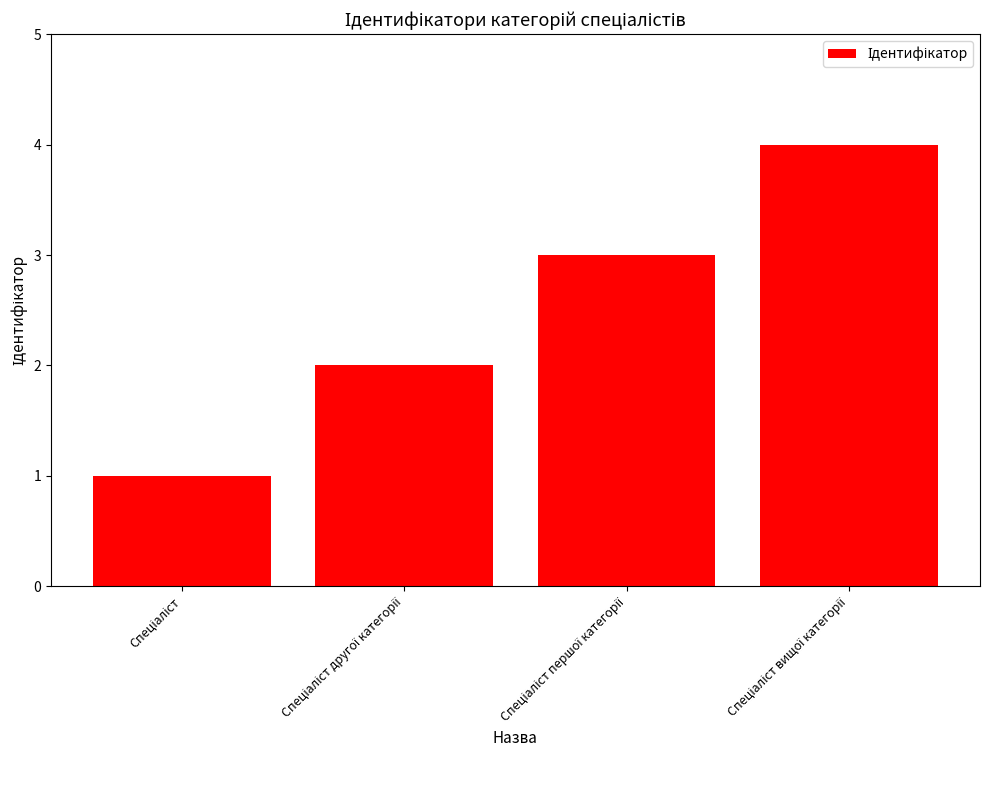

What is the sum of all values?

10